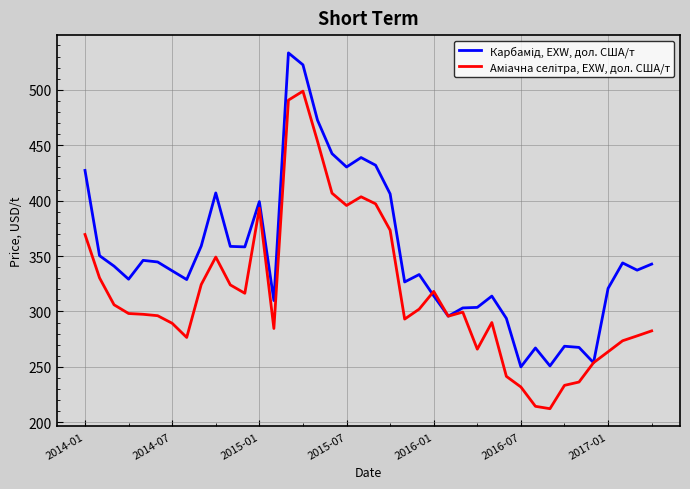

What is the greatest value displayed?

533.3